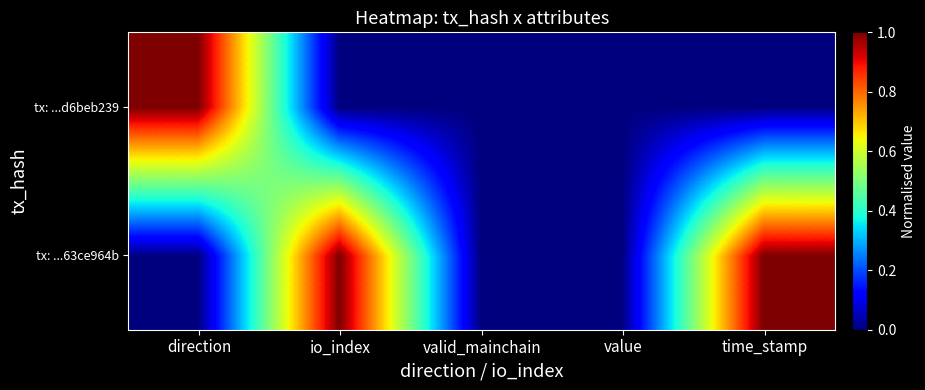

Reading left to right, extract all data points from this chart.

tx: ...63ce964b: direction=0	io_index=1	valid_mainchain=0	value=0	time_stamp=1
tx: ...d6beb239: direction=1	io_index=0	valid_mainchain=0	value=0	time_stamp=0